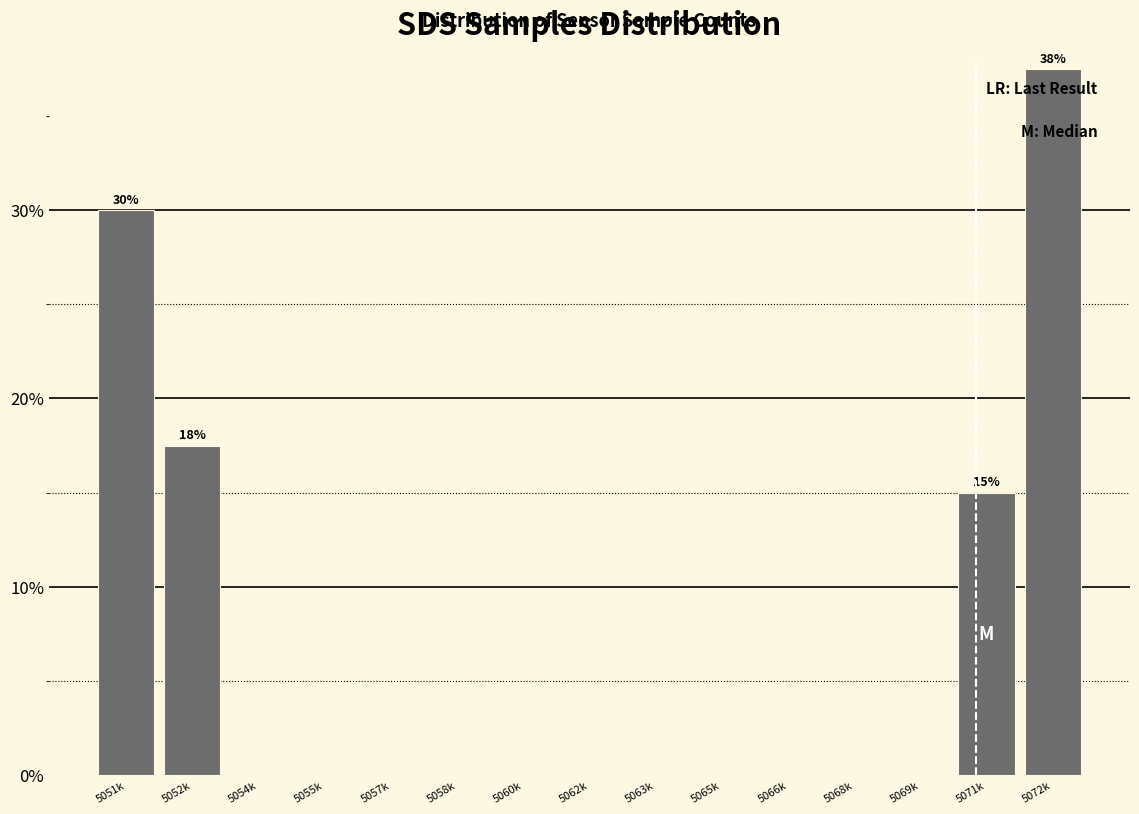

Reading left to right, extract all data points from this chart.

5051k=30.0	5052k=17.5	5054k=0.0	5055k=0.0	5057k=0.0	5058k=0.0	5060k=0.0	5062k=0.0	5063k=0.0	5065k=0.0	5066k=0.0	5068k=0.0	5069k=0.0	5071k=15.0	5072k=37.5